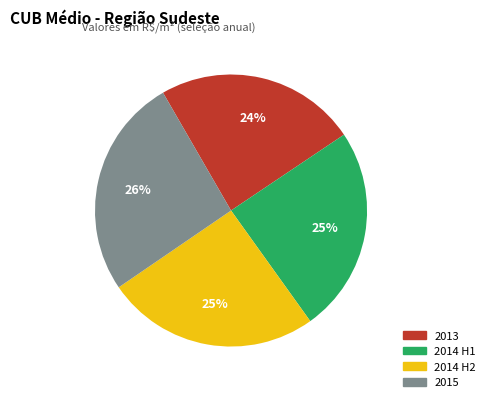

Does 2013 account for over 50% of the chart?

No